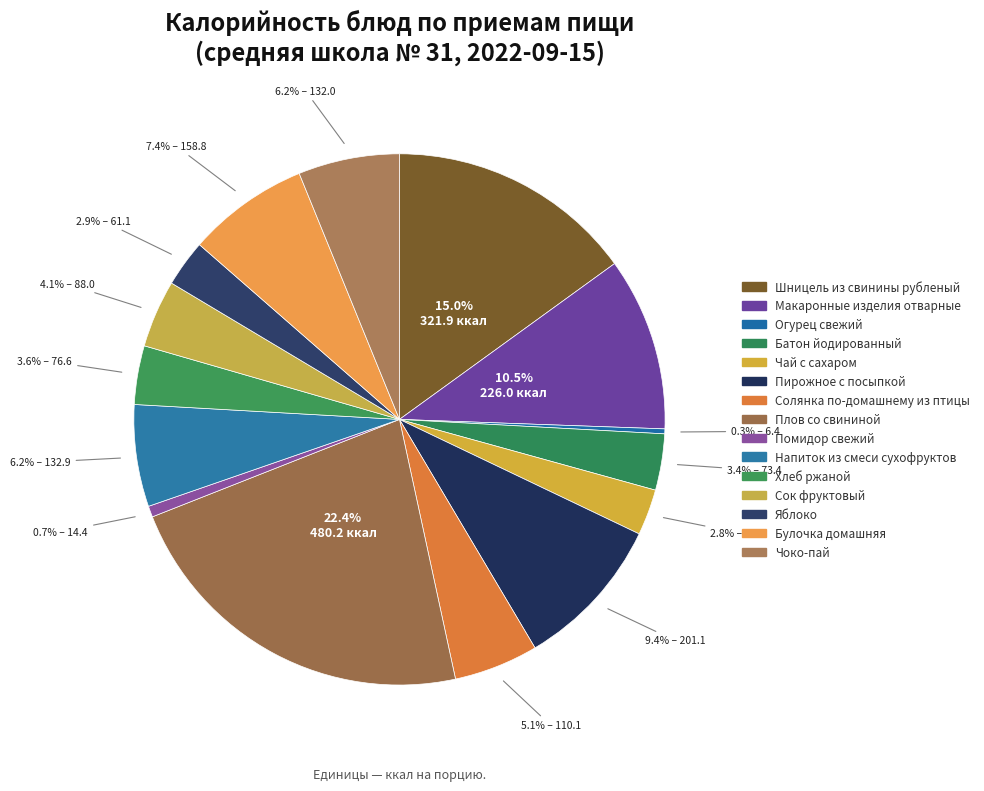

Which has a higher value, Помидор свежий or Батон йодированный?

Батон йодированный